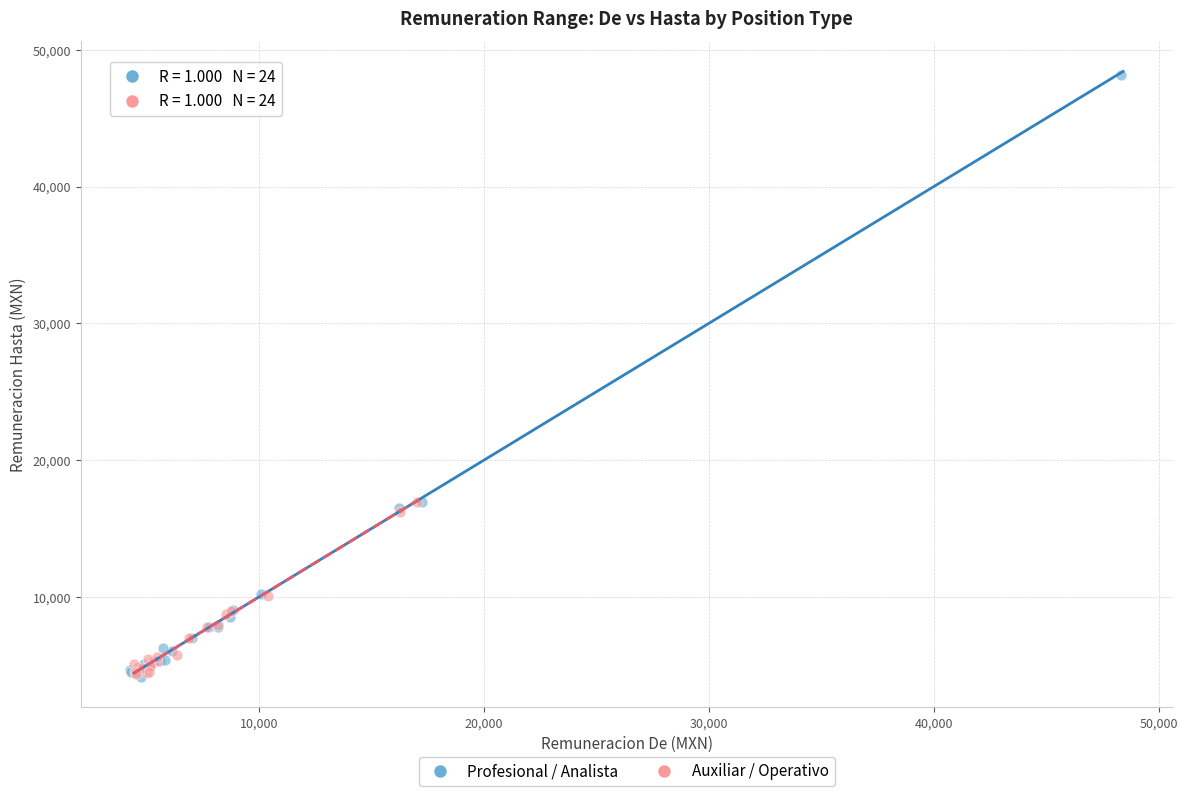

What are all the series names shown in the legend?

Profesional / Analista, Auxiliar / Operativo